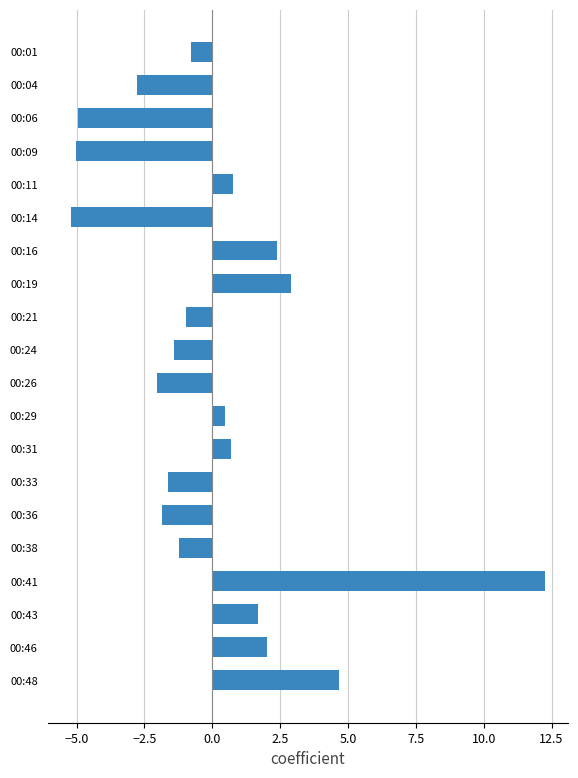

What is the difference between the maximum and second lowest values?

17.3